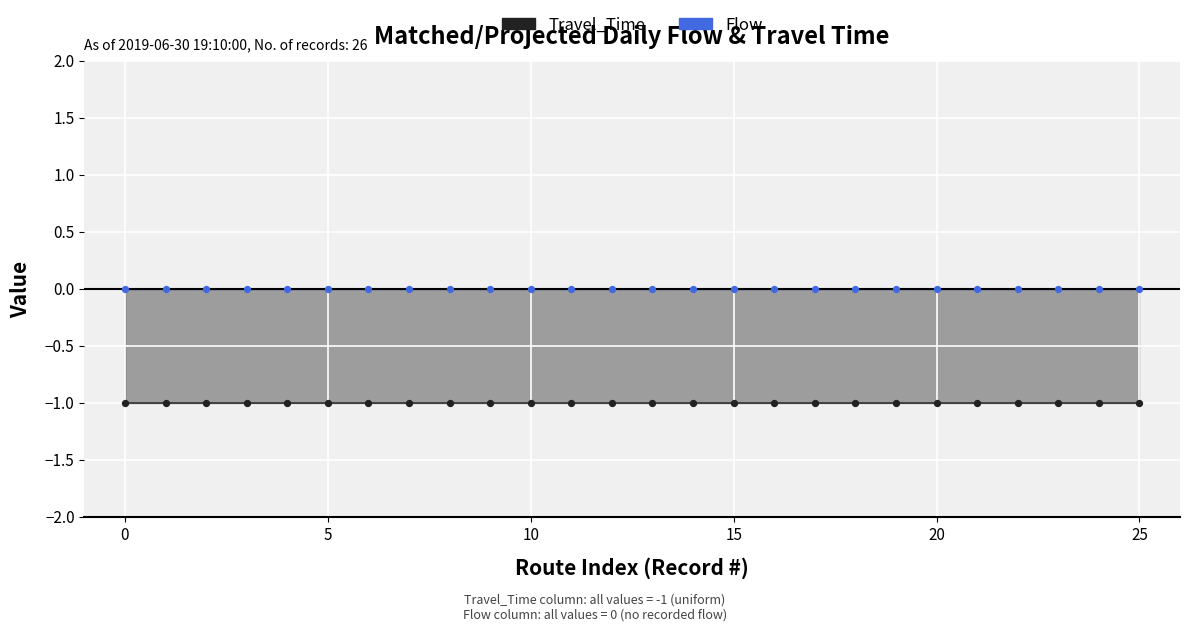

Which series contains the highest Y value?

Flow